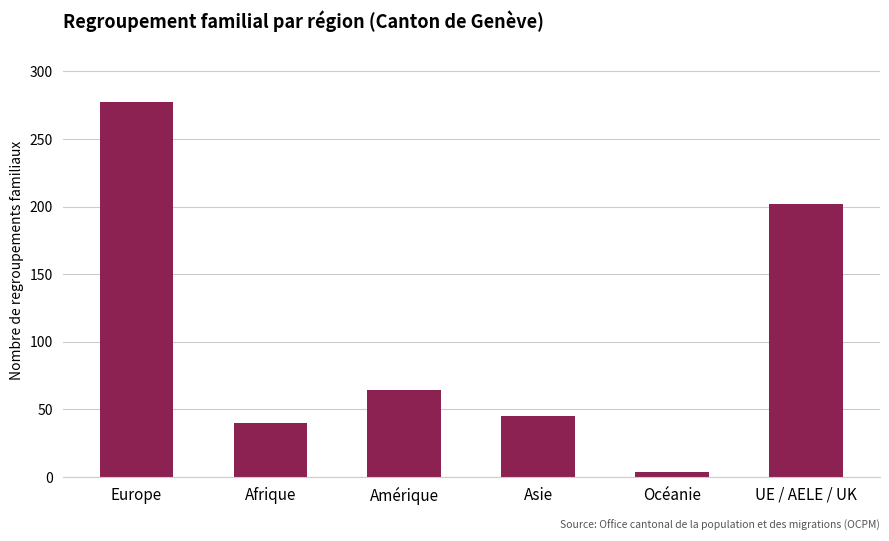

Count the number of data series in this chart.

1